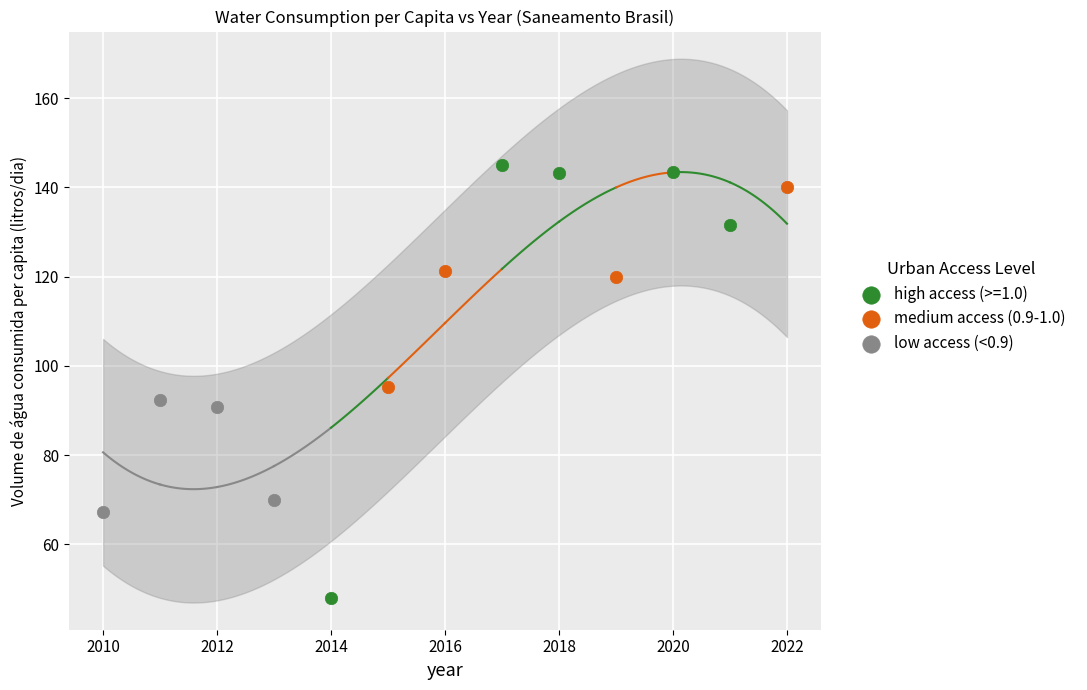

Which series reaches the minimum Y coordinate?

high access (>=1.0)